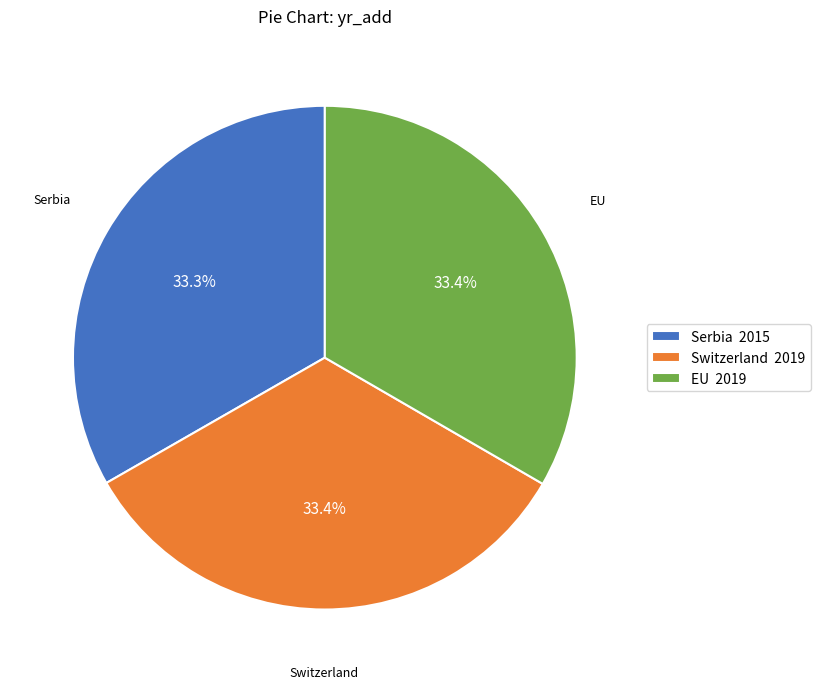

What percentage do Serbia 2015 and EU 2019 together represent?

66.6%